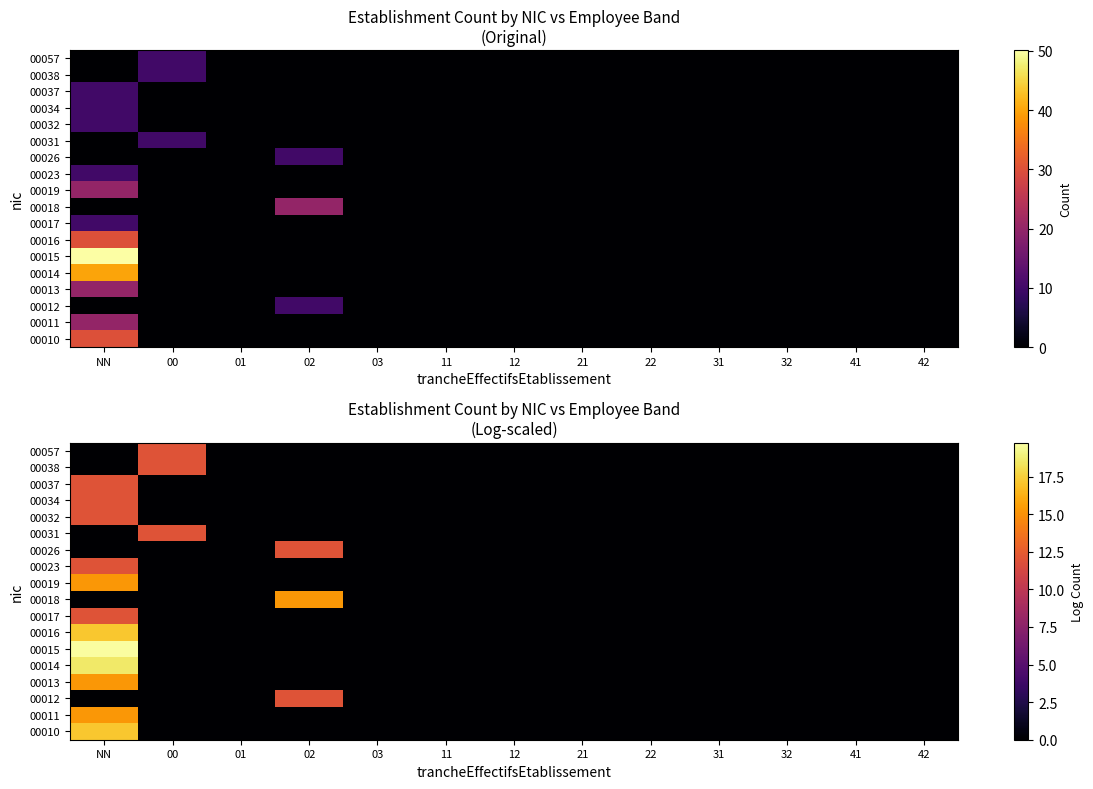

At which label does 00023 reach its minimum?

00